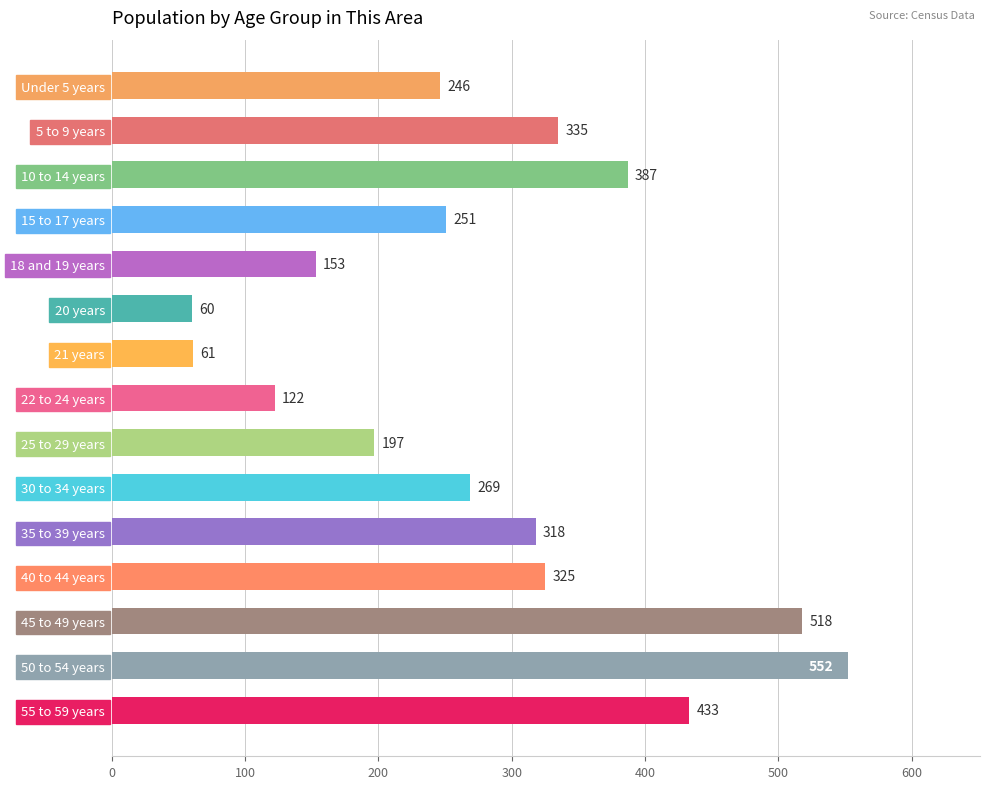

How many values are below 269?

7